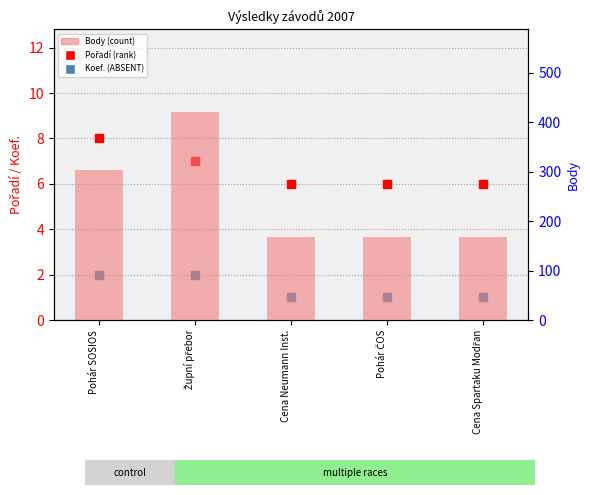

What is the total value across all series at Župní přebor?

429